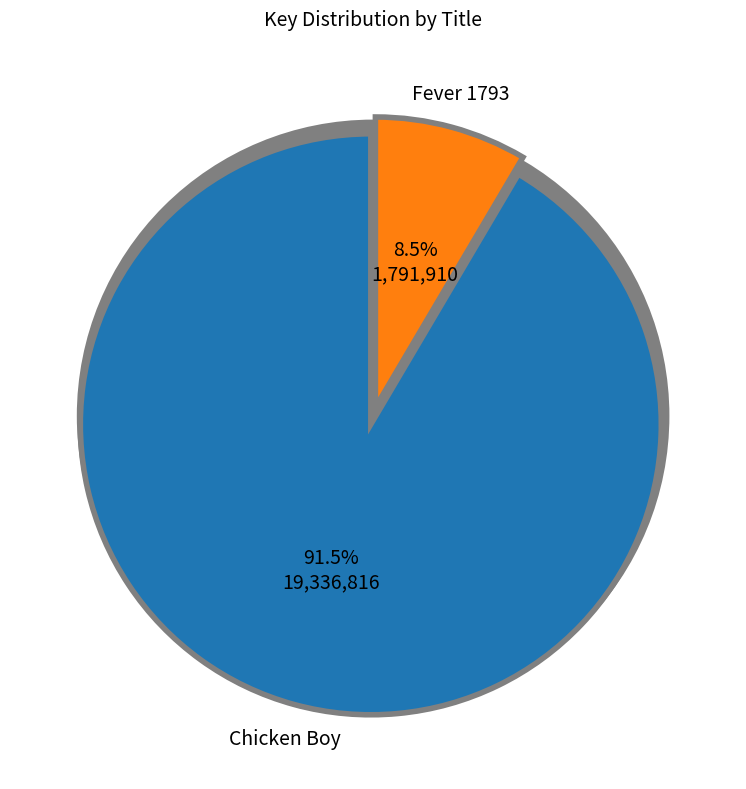

Which category has the smallest portion of the pie?

Fever 1793